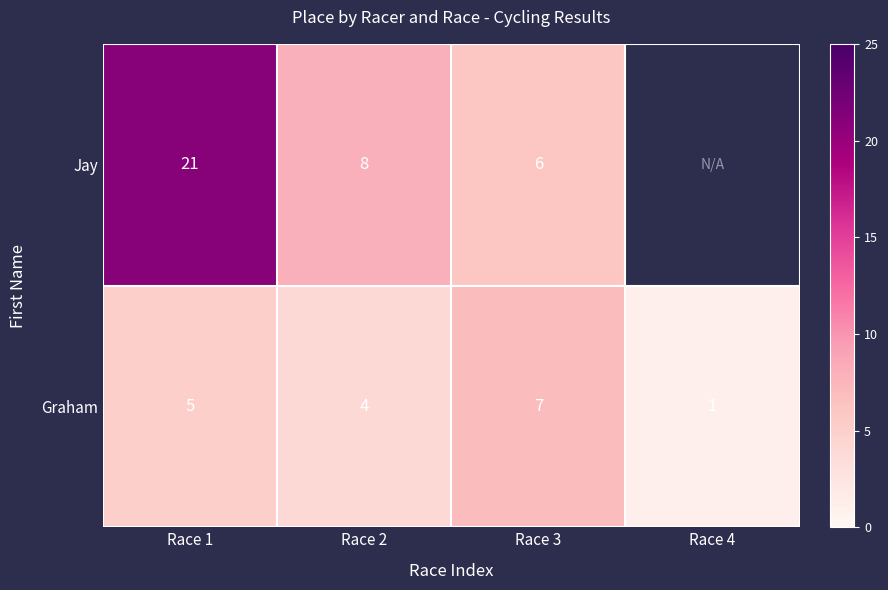

What is the difference between the maximum and minimum values in the Graham series?

6